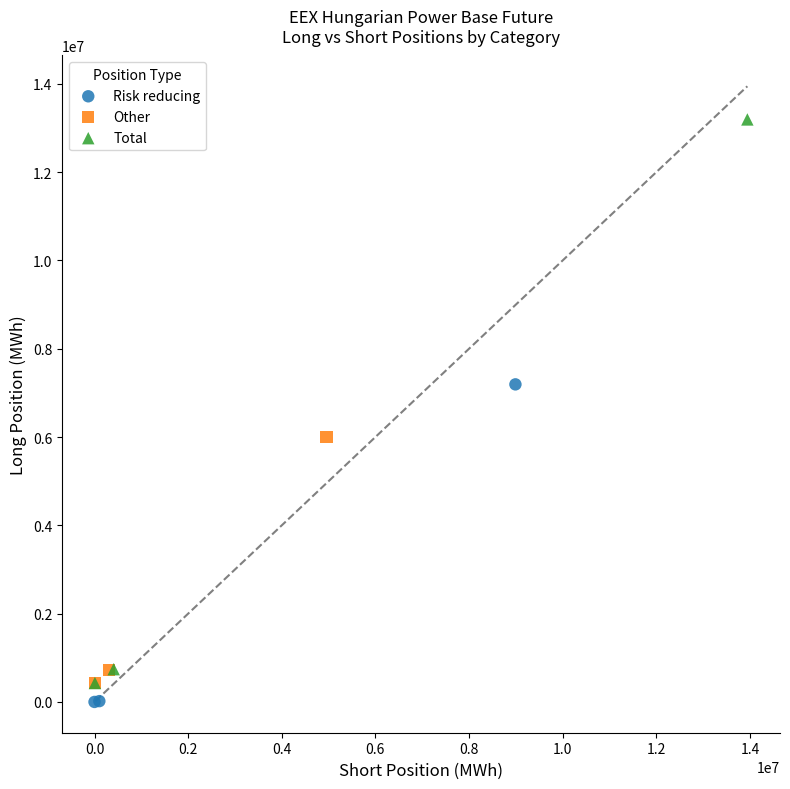

Which series has the largest Y range (max minus min)?

Total